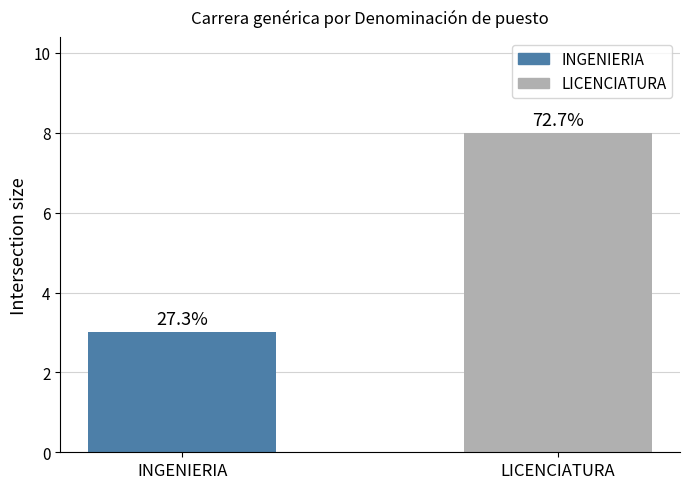

Read the value at LICENCIATURA.

8